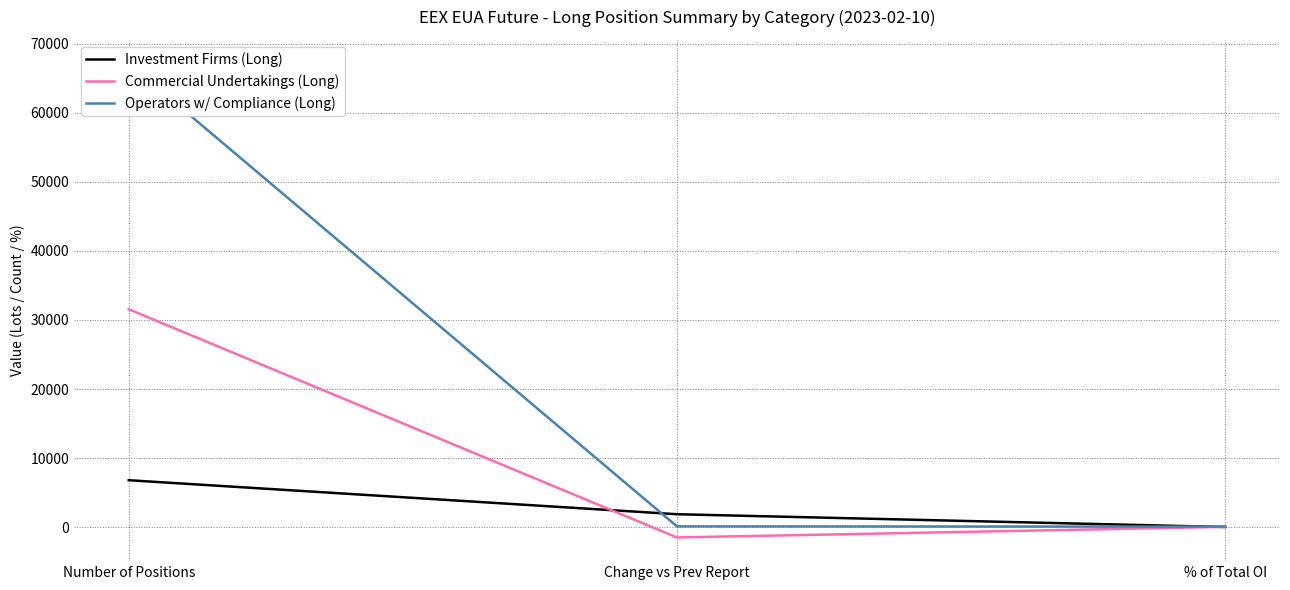

Between Number of Positions and % of Total OI, which series saw the biggest shift?

Operators w/ Compliance (Long)